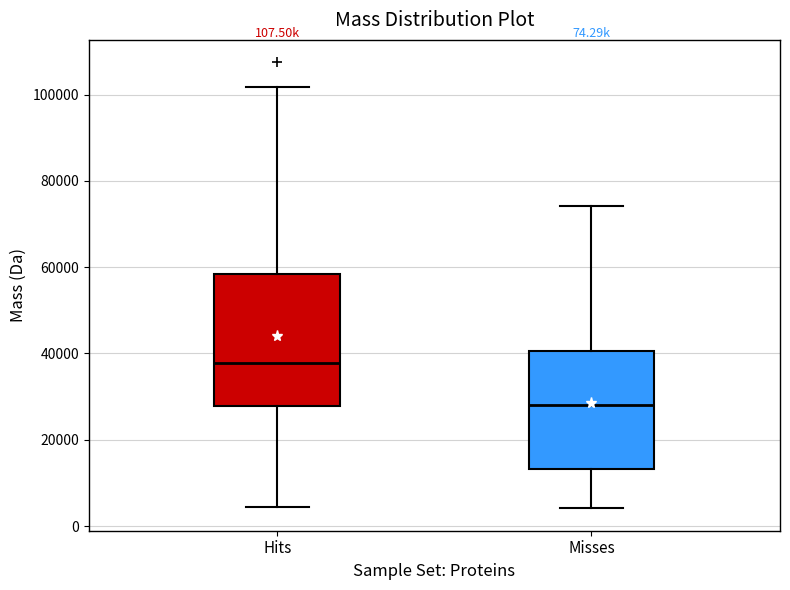

Comparing the boxes themselves (not the whiskers), which one is the tallest?

Hits